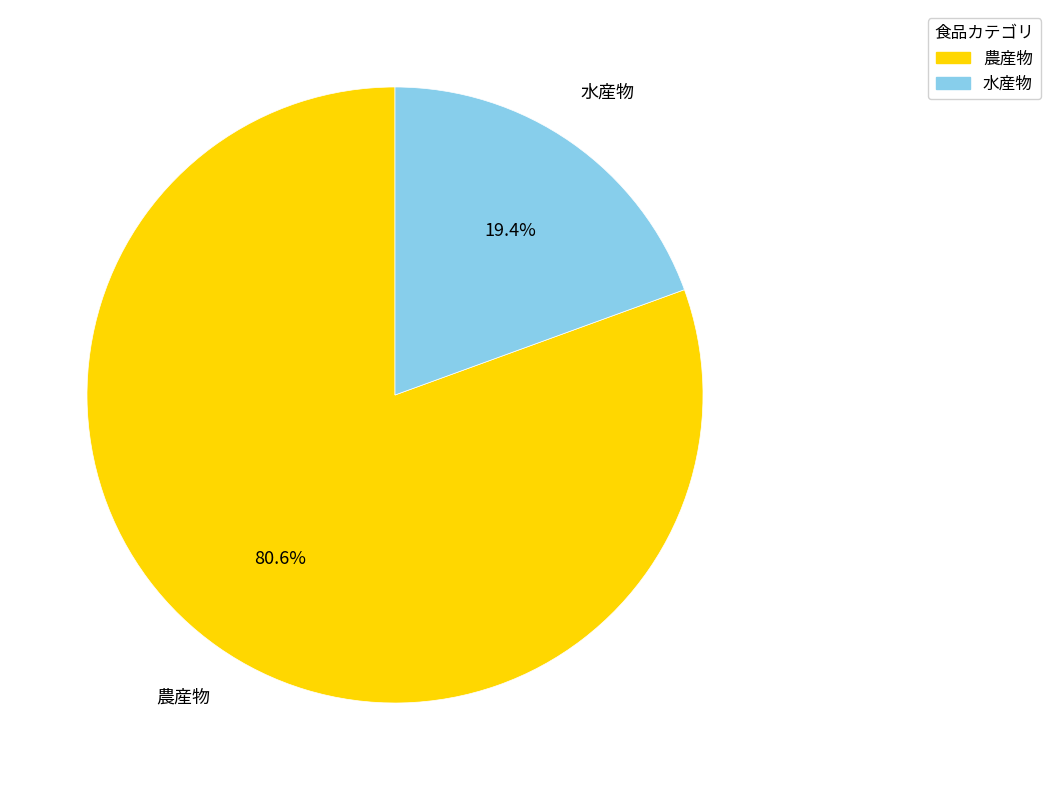

Count the number of slices in the pie.

2